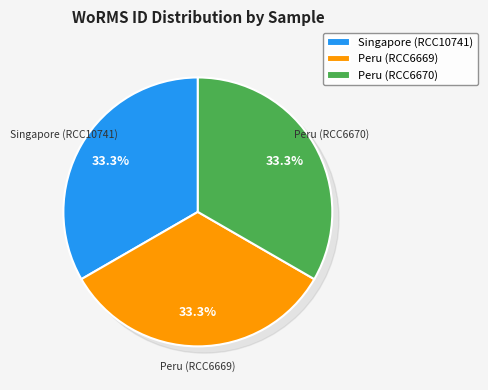

Does Peru (RCC6670) account for over 50% of the chart?

No